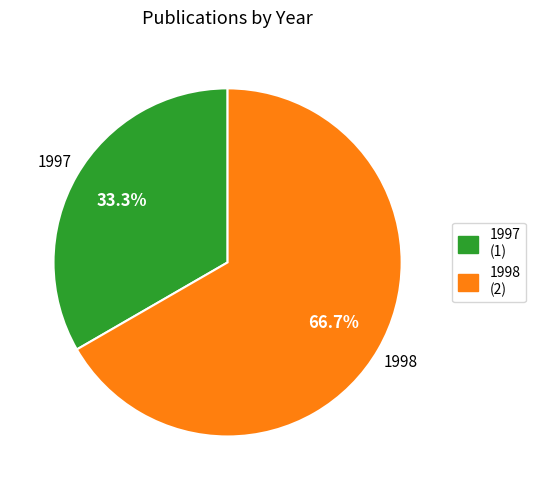

Which category has the smallest portion of the pie?

1997 (1)